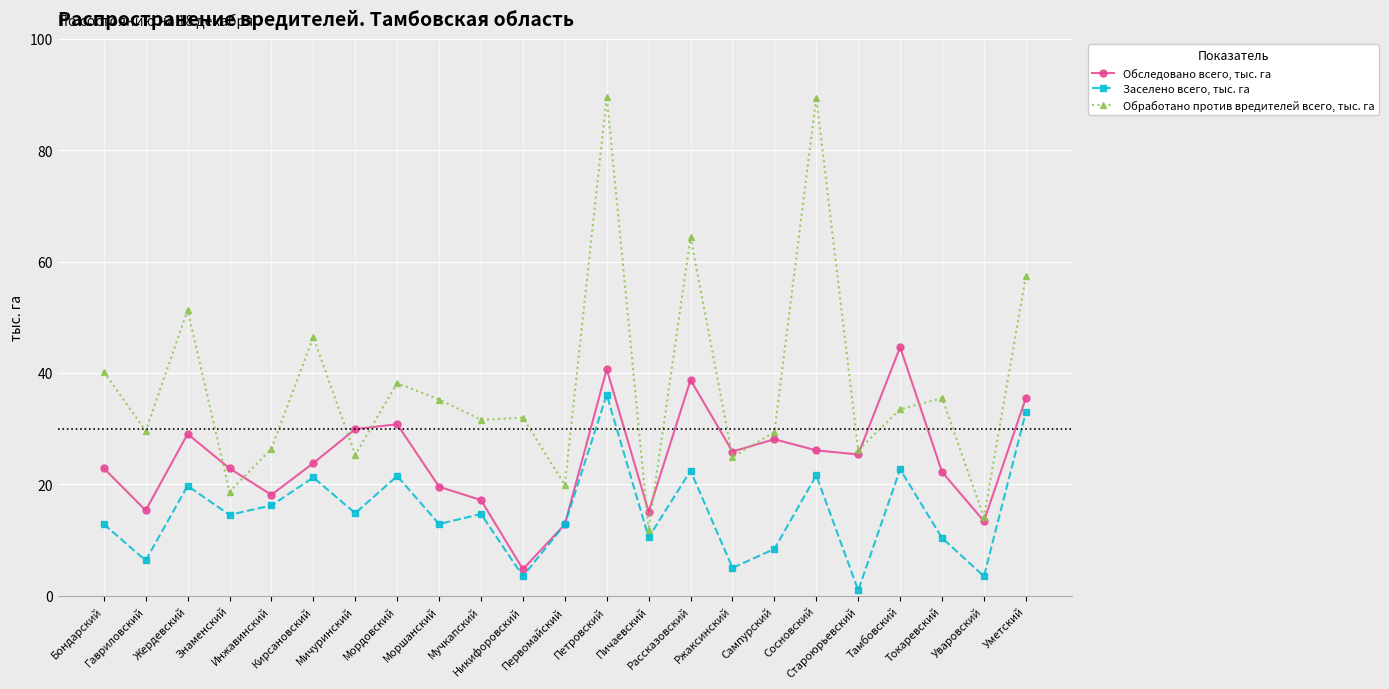

What are all the series names shown in the legend?

Обследовано всего, тыс. га, Заселено всего, тыс. га, Обработано против вредителей всего, тыс. га